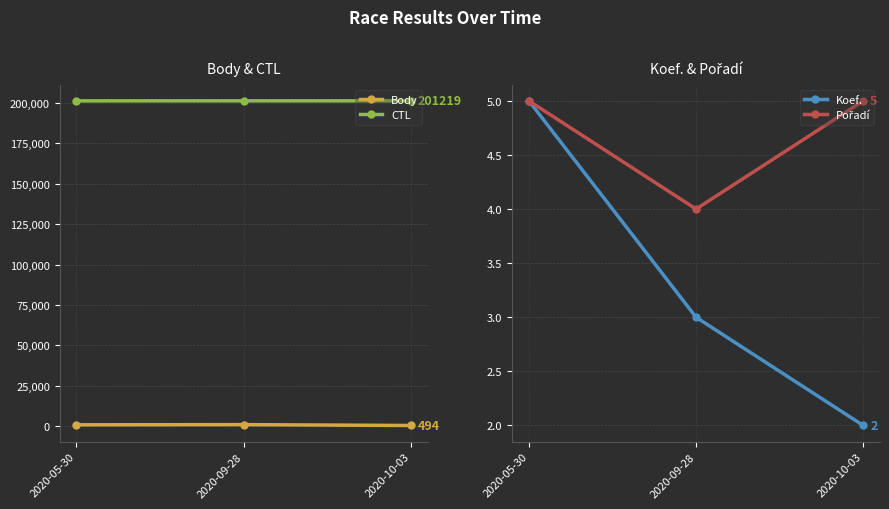

What are all the series names shown in the legend?

Body, CTL, Koef., Pořadí